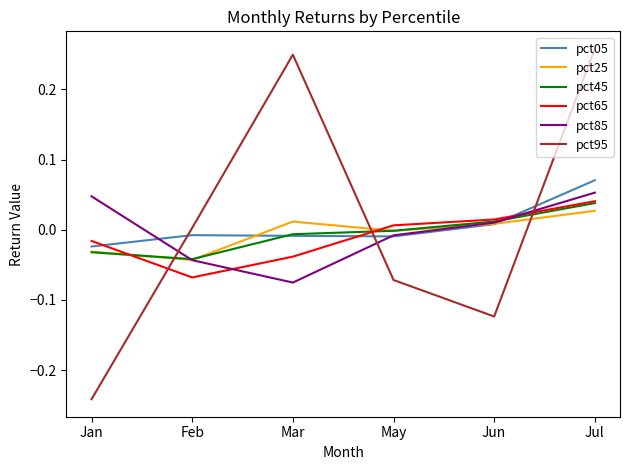

The value of pct45 at Jan is -0.1. True or false?

False